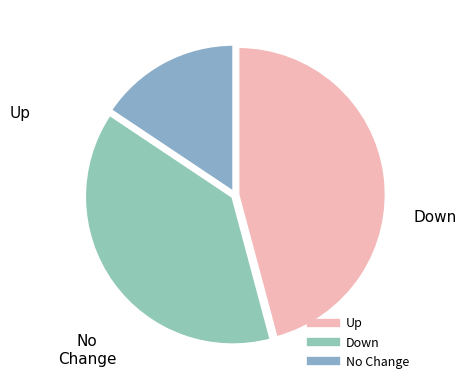

How many slices are in this pie chart?

3